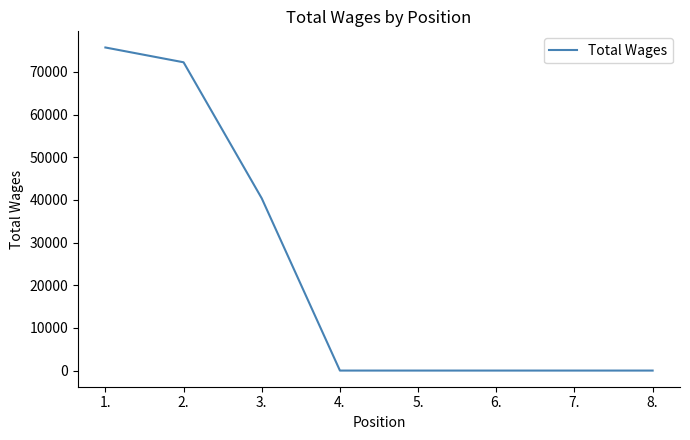

Is it true that the value at 3. is 40369?

True